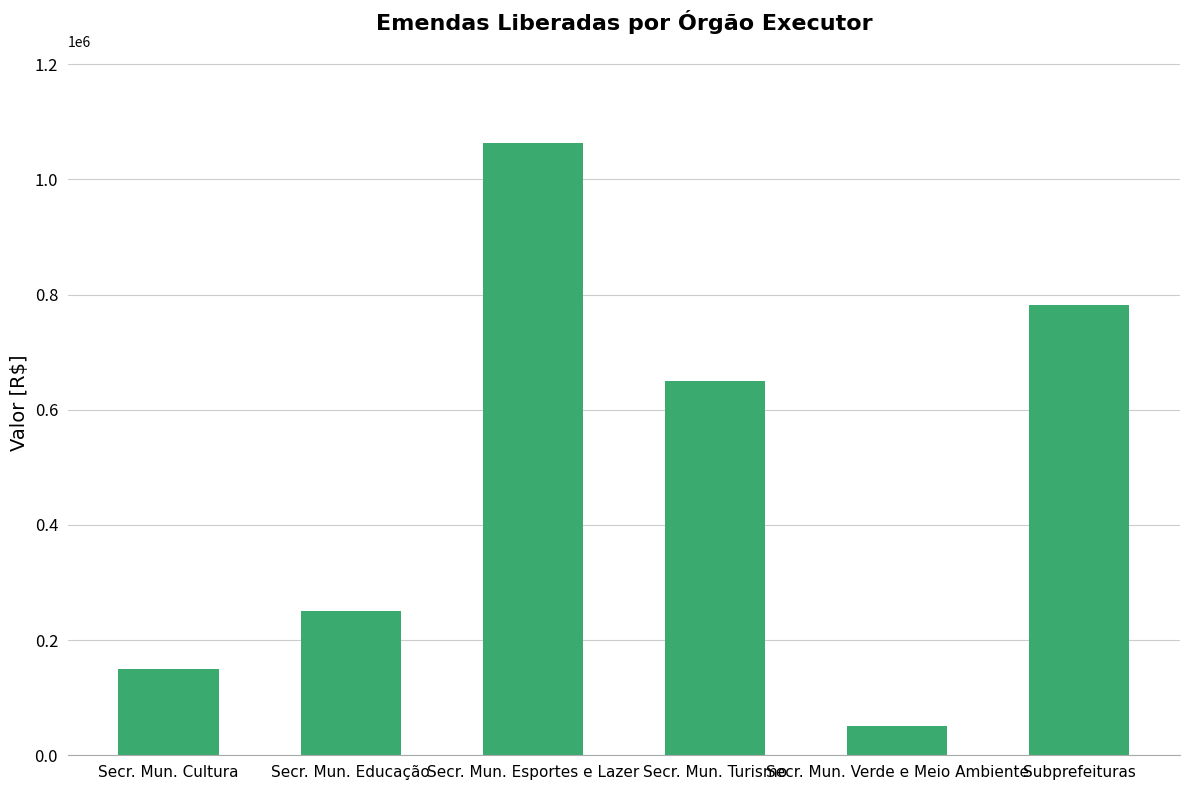

Which label corresponds to the smallest value in the chart?

Secr. Mun. Verde e Meio Ambiente